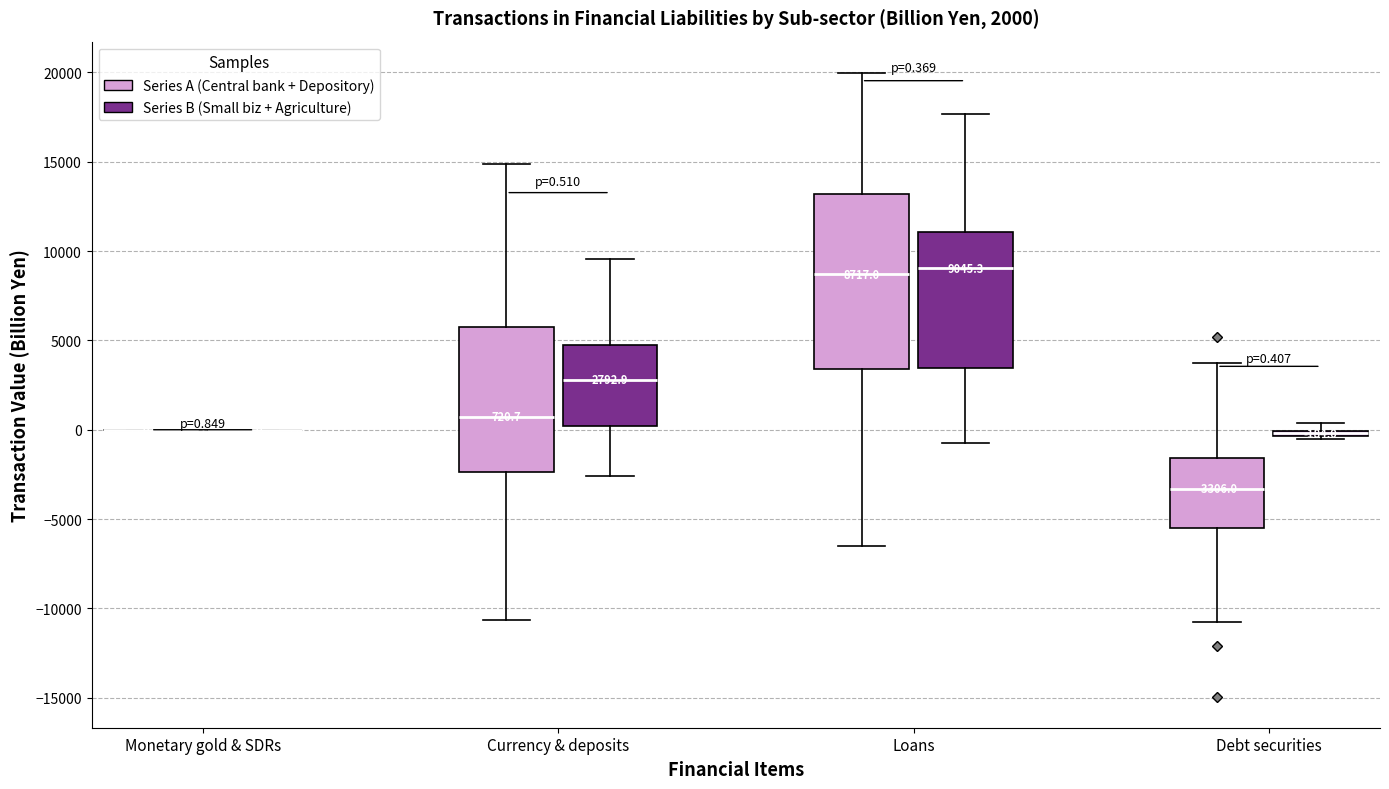

Which box is the tallest, from its lower edge to its upper edge?

Loans (Series A (Central bank + Depository))